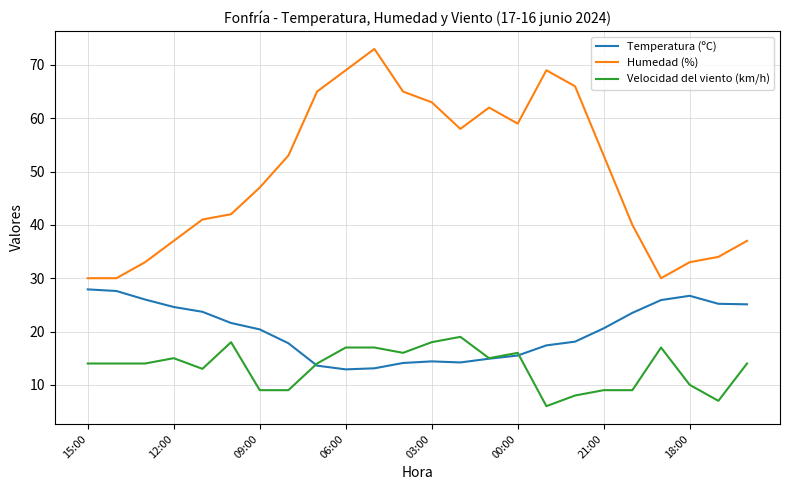

List the series in order of their peak value, highest first.

Humedad (%), Temperatura (ºC), Velocidad del viento (km/h)